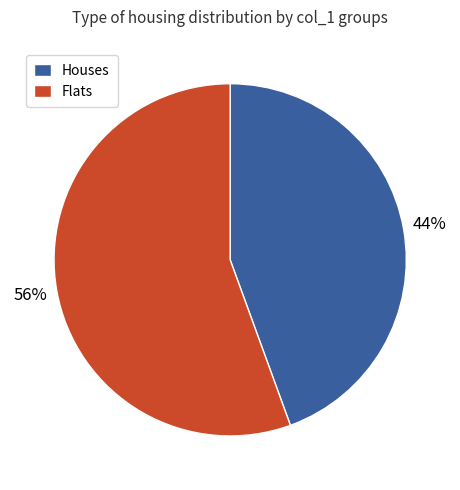

Do Flats and Houses together represent more than half of the pie?

Yes